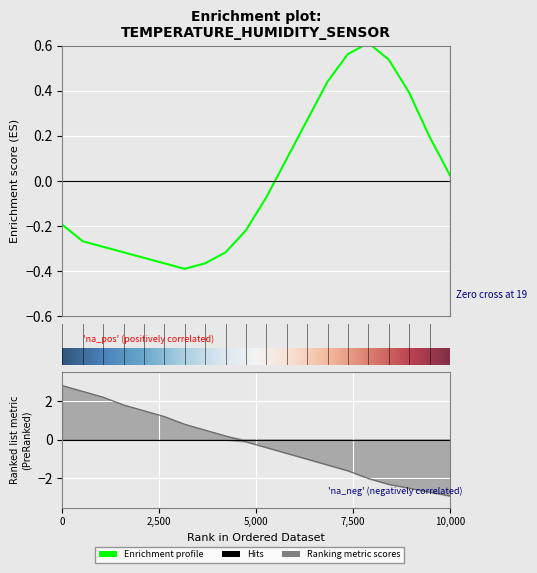

How many interior local valleys (lower than both neighbors) does the data have?

1